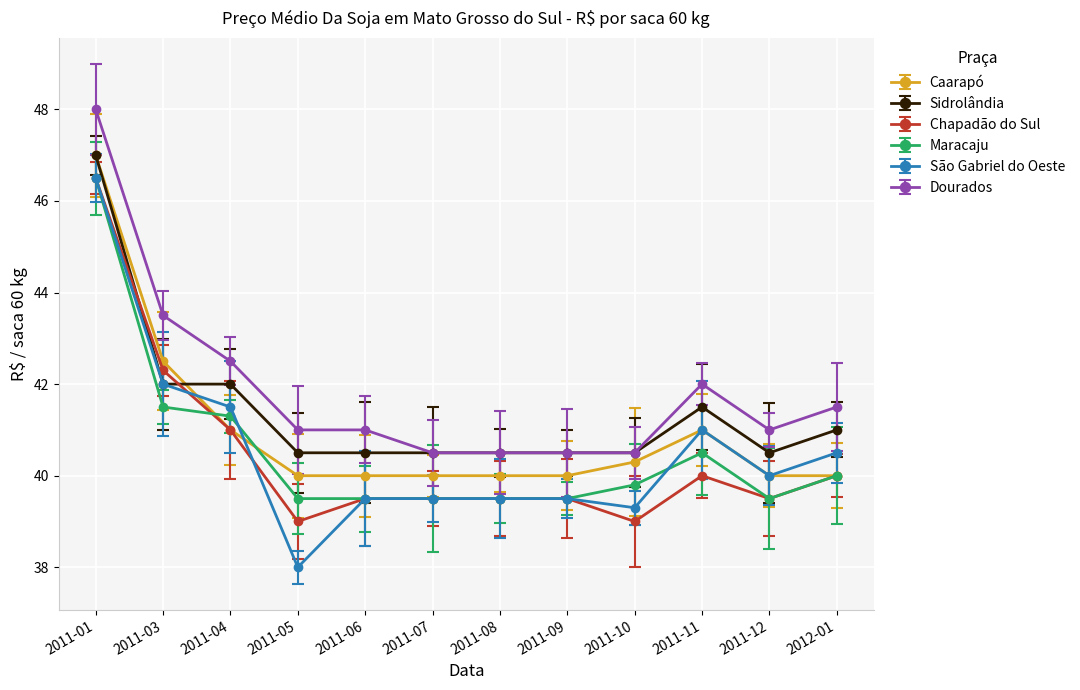

Where is the first local maximum for Dourados?

2011-11